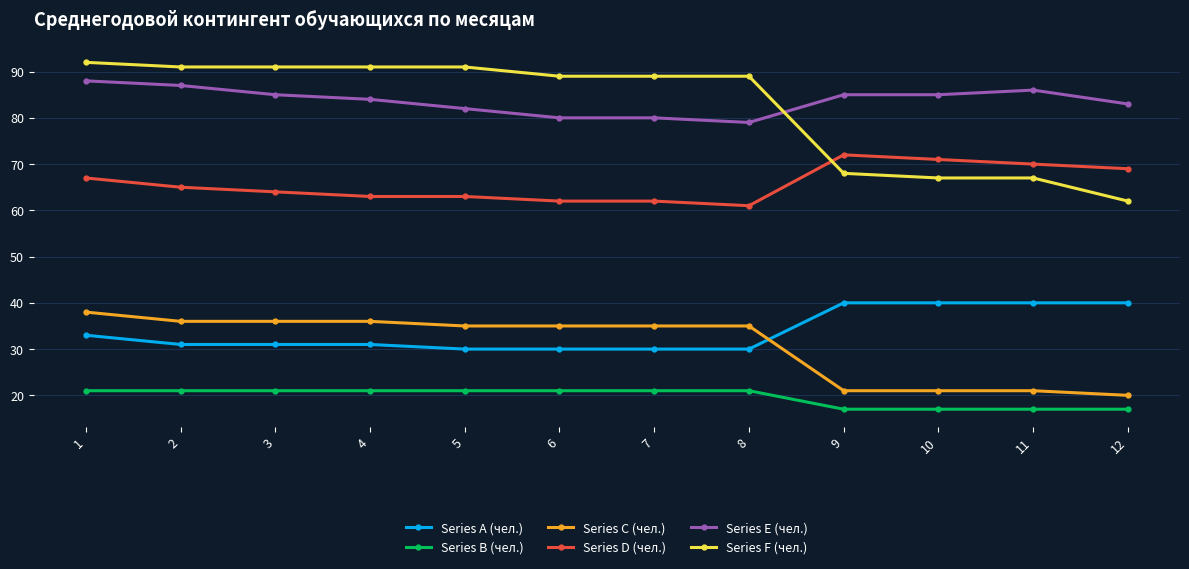

What value does the Series E (чел.) series have at 5?

82